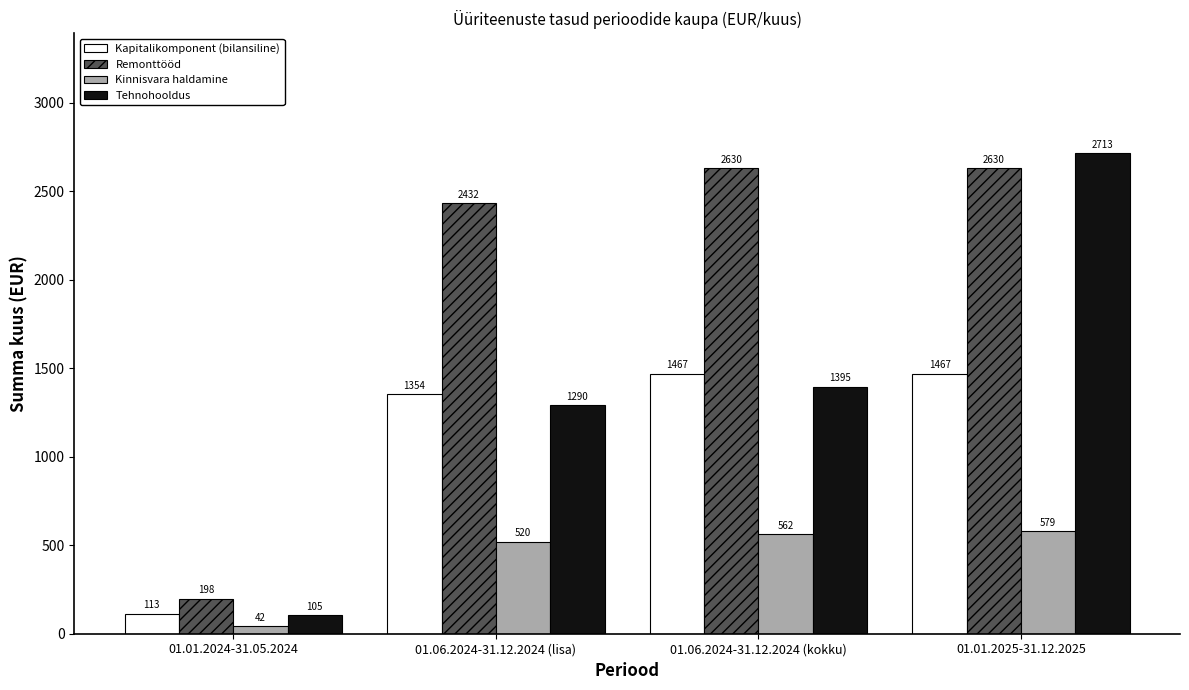

At how many categories does at least one series exceed 888?

3